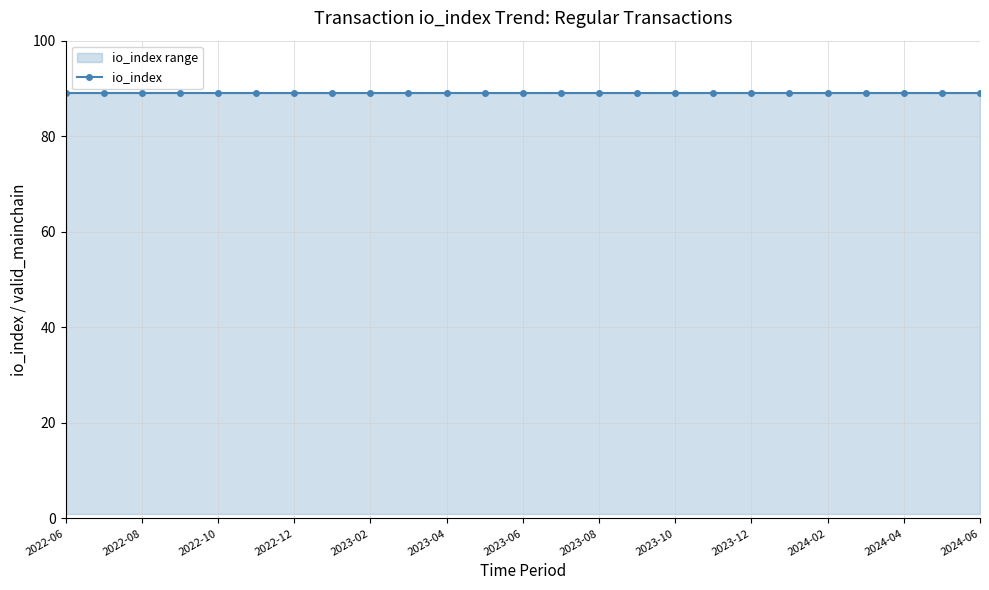

Reading right to left, extract all data points from this chart.

value: 0.2	0.2	0.2	0.2	0.2	0.2	0.2	0.2	0.2	0.2	0.2	0.2	0.2	0.2	0.2	0.2	0.2	0.2	0.2	0.2	0.2	0.2	0.2	0.2	0.2
io_index: 89.0	89.0	89.0	89.0	89.0	89.0	89.0	89.0	89.0	89.0	89.0	89.0	89.0	89.0	89.0	89.0	89.0	89.0	89.0	89.0	89.0	89.0	89.0	89.0	89.0
valid_mainchain: 1.0	1.0	1.0	1.0	1.0	1.0	1.0	1.0	1.0	1.0	1.0	1.0	1.0	1.0	1.0	1.0	1.0	1.0	1.0	1.0	1.0	1.0	1.0	1.0	1.0